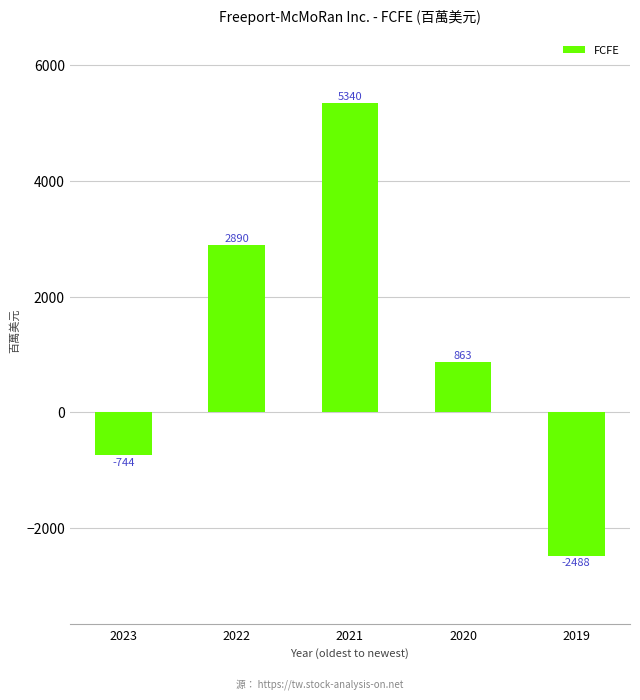

What is the difference between the second highest and minimum values?

5378